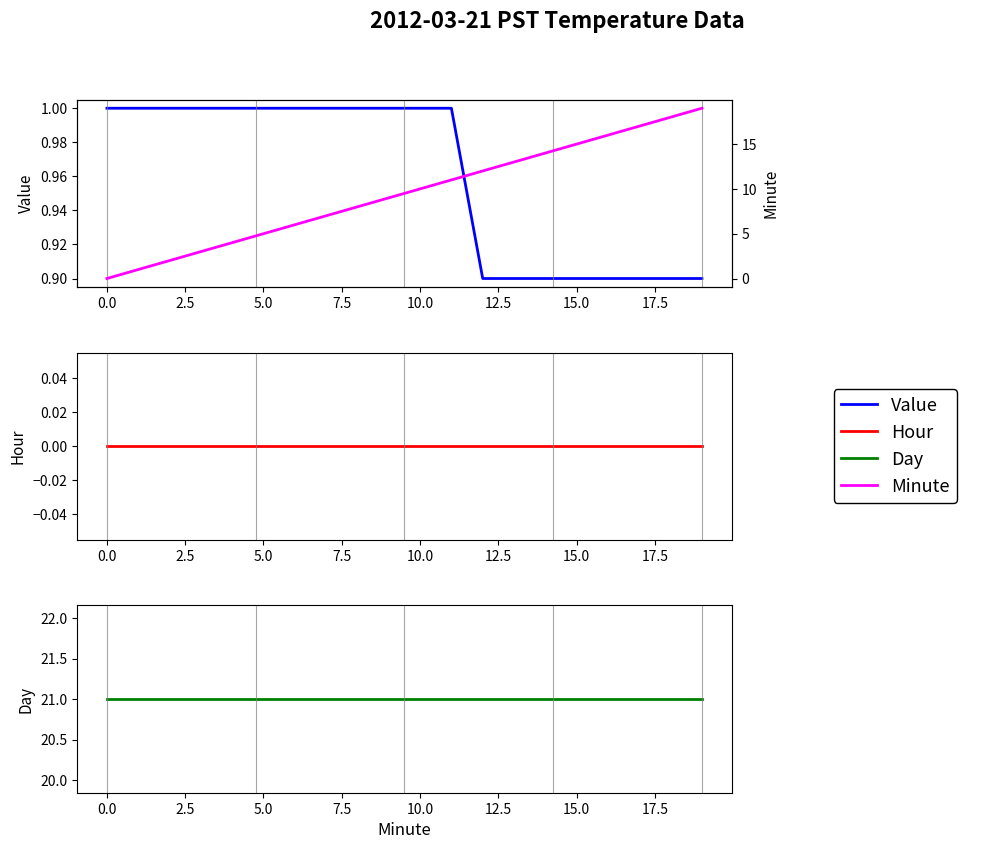

What are all the series names shown in the legend?

Value, Minute, Hour, Day